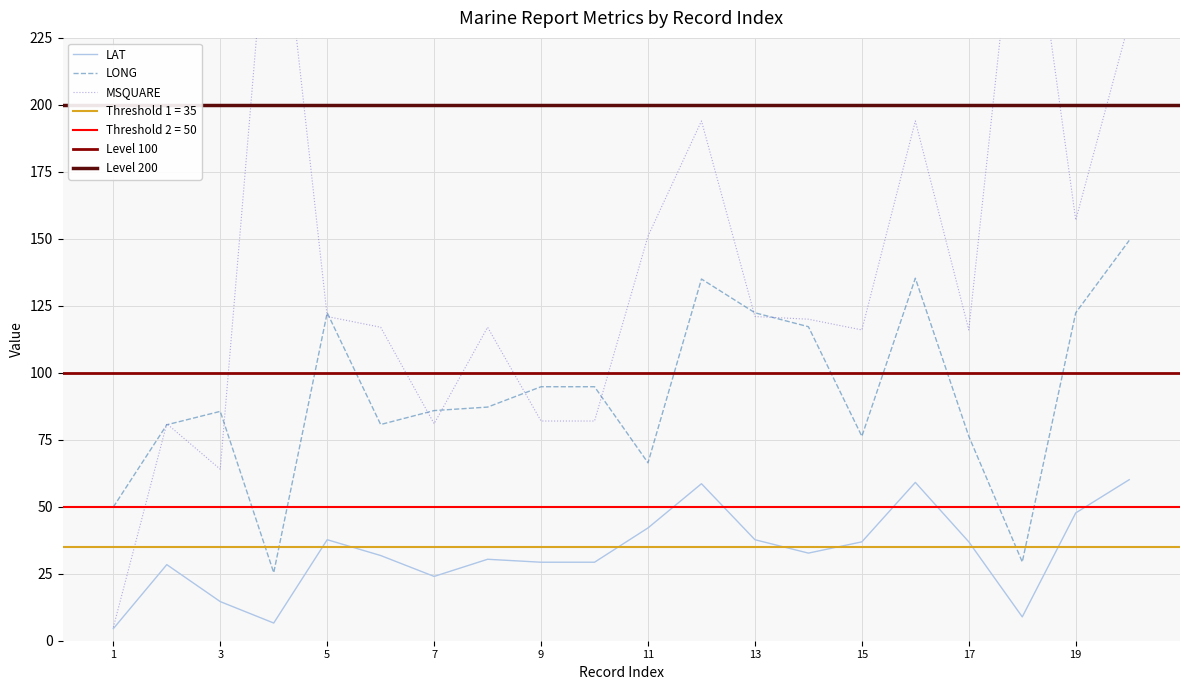

Rank the series at 17 from highest to lowest value.

MSQUARE, LONG, LAT